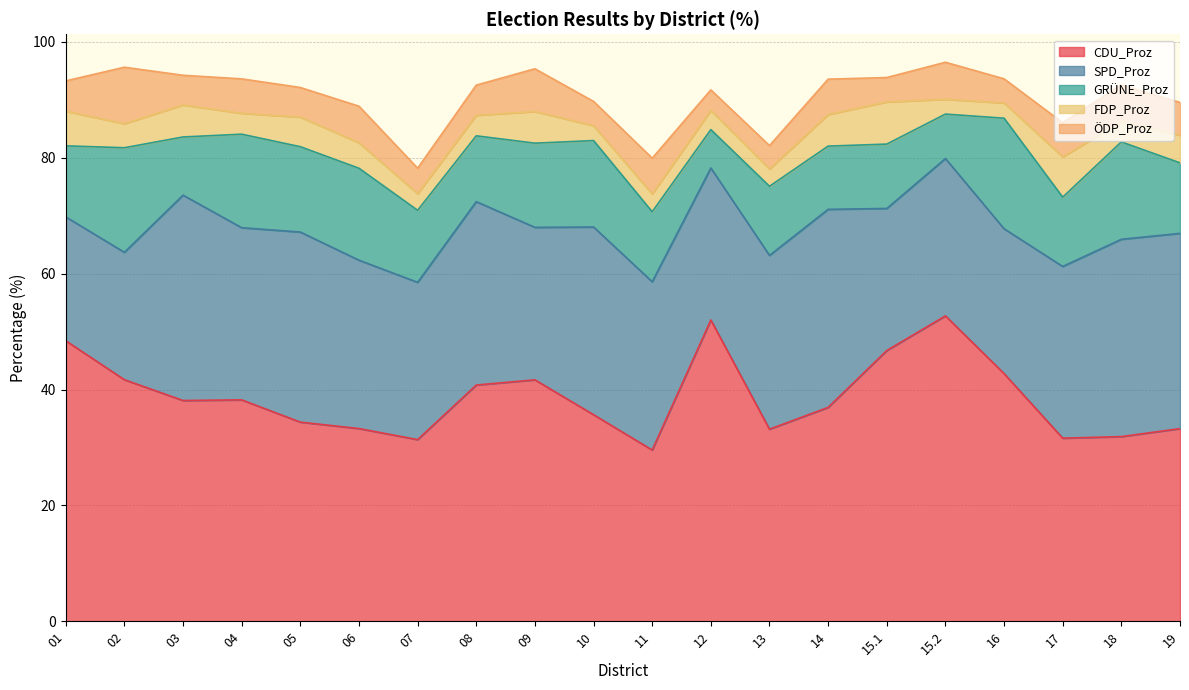

Reading left to right, list all the values displayed in this chart.

CDU_Proz: 01=48.4	02=41.7	03=38.1	04=38.2	05=34.4	06=33.3	07=31.4	08=40.8	09=41.7	10=35.7	11=29.6	12=52.0	13=33.2	14=36.9	15.1=46.7	15.2=52.7	16=42.8	17=31.6	18=31.9	19=33.3
SPD_Proz: 01=21.4	02=22.0	03=35.5	04=29.7	05=32.8	06=29.1	07=27.1	08=31.7	09=26.3	10=32.4	11=29.1	12=26.2	13=30.0	14=34.2	15.1=24.5	15.2=27.2	16=25.0	17=29.6	18=34.1	19=33.7
GRÜNE_Proz: 01=12.3	02=18.1	03=10.0	04=16.1	05=14.7	06=15.9	07=12.4	08=11.4	09=14.5	10=14.9	11=12.1	12=6.6	13=11.9	14=10.9	15.1=11.1	15.2=7.7	16=19.1	17=12.0	18=16.8	19=12.2
FDP_Proz: 01=6.0	02=4.2	03=5.5	04=3.6	05=5.1	06=4.4	07=2.9	08=3.5	09=5.5	10=2.6	11=3.1	12=3.3	13=3.0	14=5.5	15.1=7.3	15.2=2.6	16=2.6	17=7.0	18=3.5	19=4.8
ÖDP_Proz: 01=5.2	02=9.8	03=5.1	04=5.9	05=5.1	06=6.3	07=4.4	08=5.2	09=7.4	10=4.2	11=6.2	12=3.5	13=4.0	14=6.1	15.1=4.2	15.2=6.4	16=4.2	17=5.9	18=6.3	19=5.7